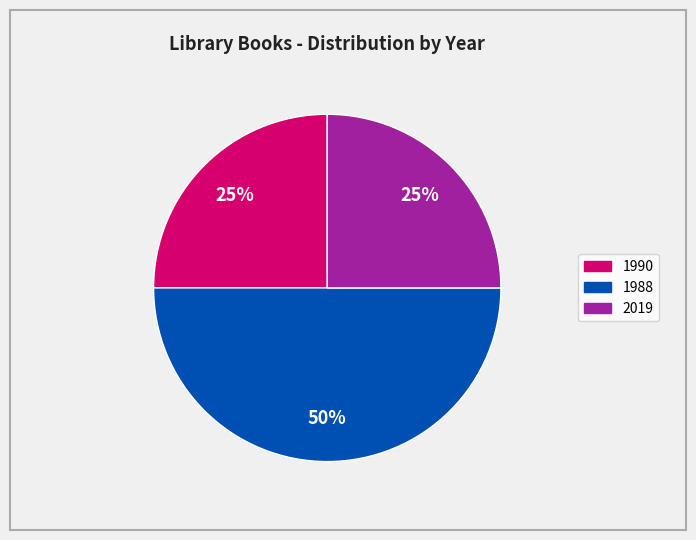

To the nearest percent, what is the average slice percentage?

33%